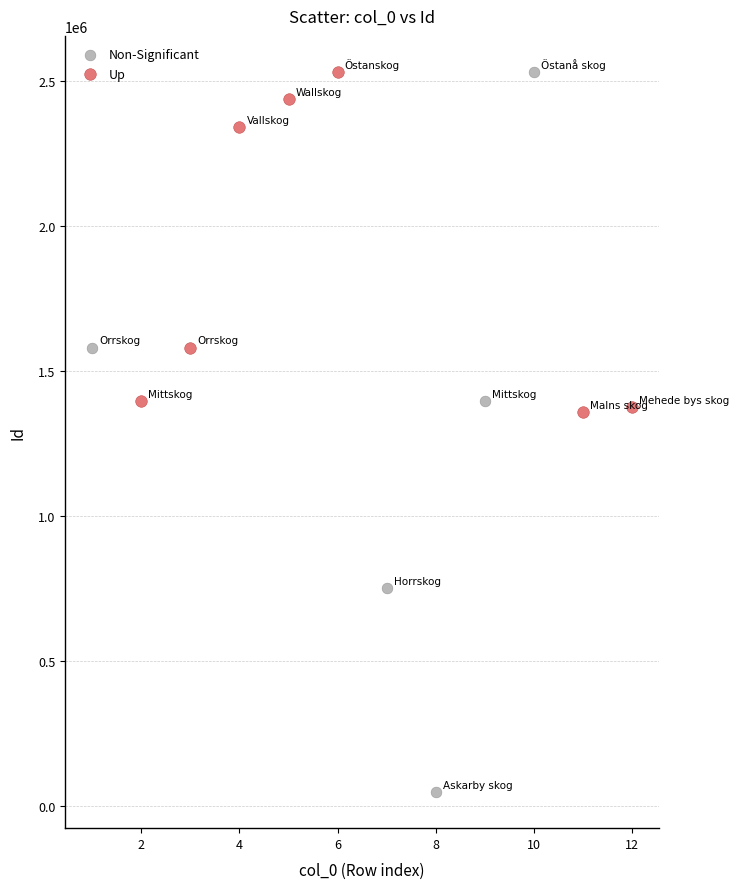

Which series reaches the minimum Y coordinate?

Non-Significant